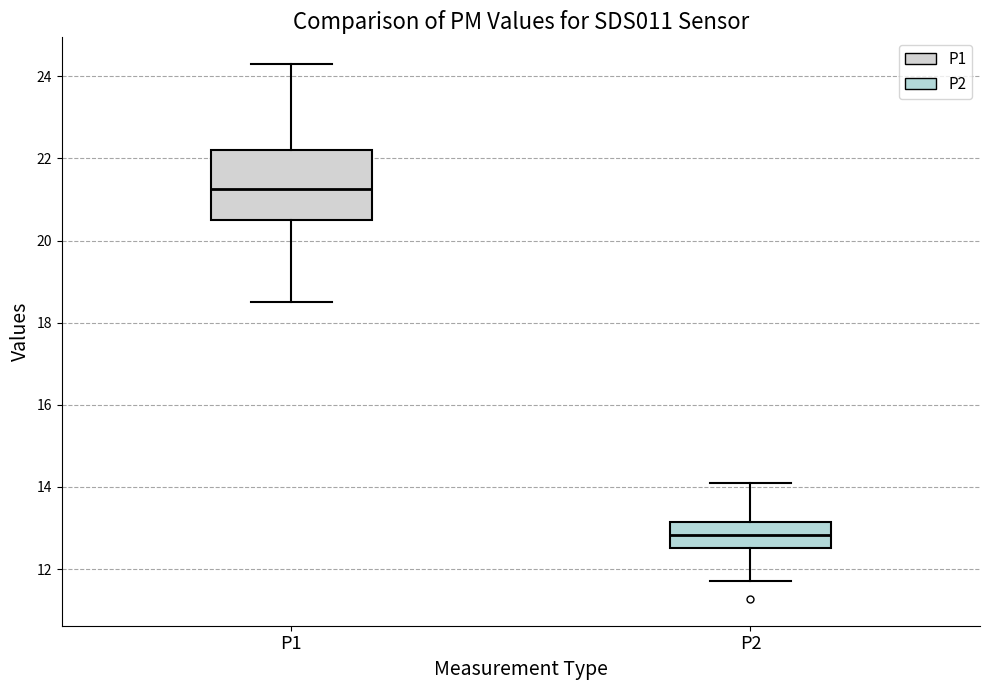

Reading left to right, read every box against the y-axis: the position of its median line, the range the box covers, and the ends of its whiskers. The values are not printed on the chart, so give them approximately, as read against the axis.

P1: median 21.2, box 20.6 to 22.2, whiskers 18.6 to 24.4
P2: median 12.8, box 12.6 to 13.2, whiskers 11.8 to 14.2